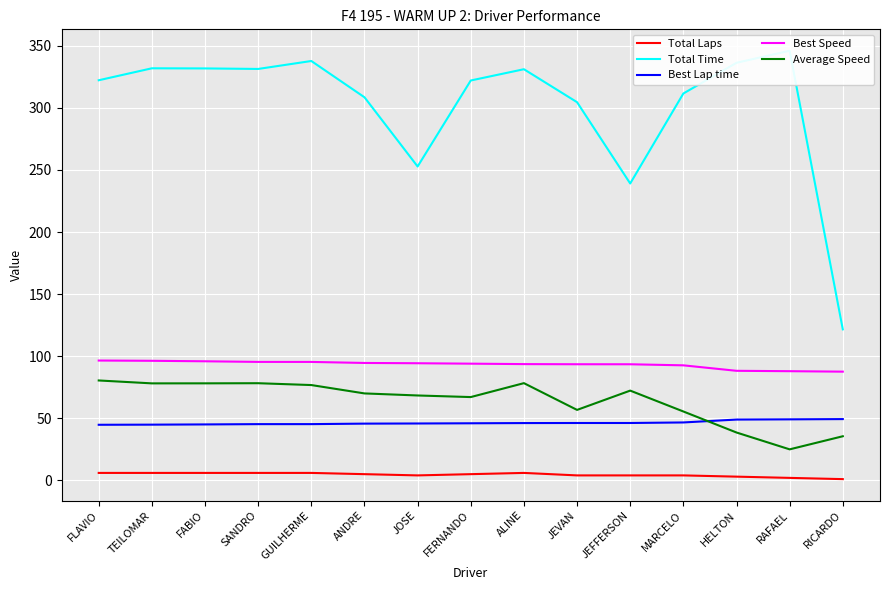

True or false: Best Lap time and Best Speed intersect in this chart.

False